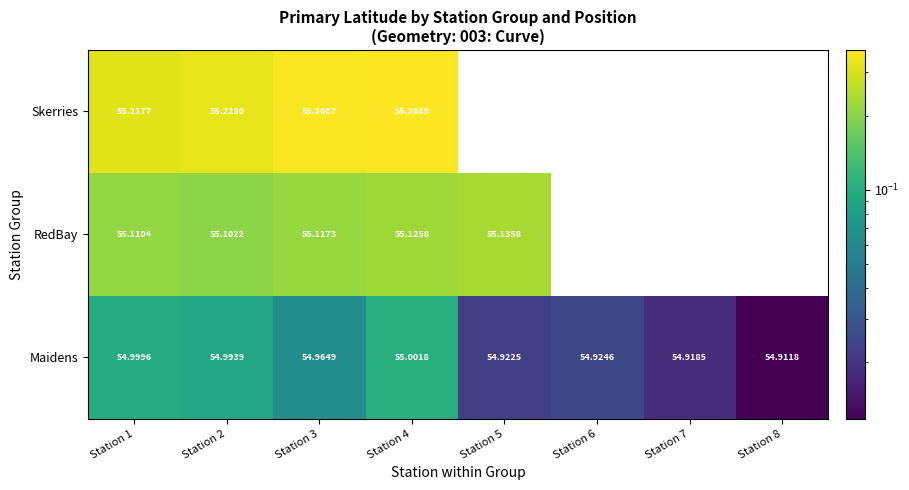

At Station 3, list the series in order from smallest to largest.

Maidens, RedBay, Skerries